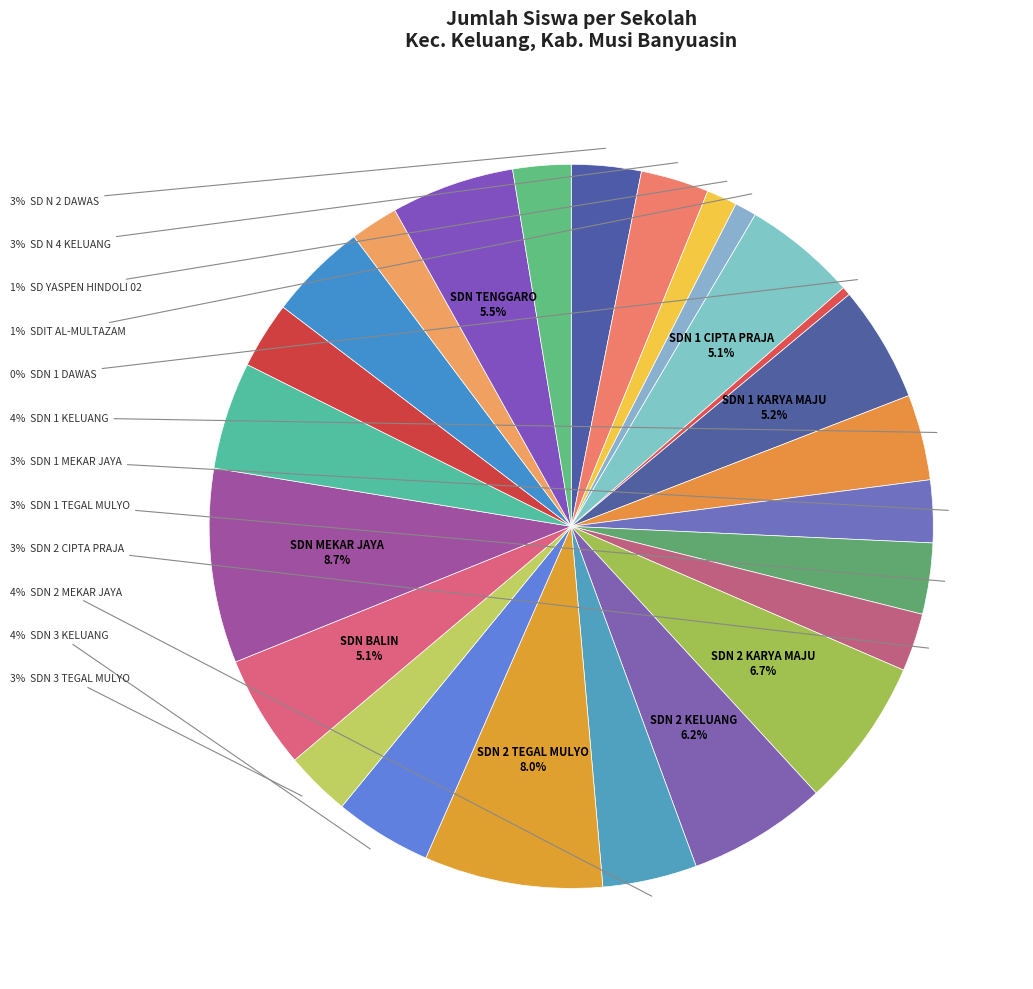

Does any single category account for the majority?

No